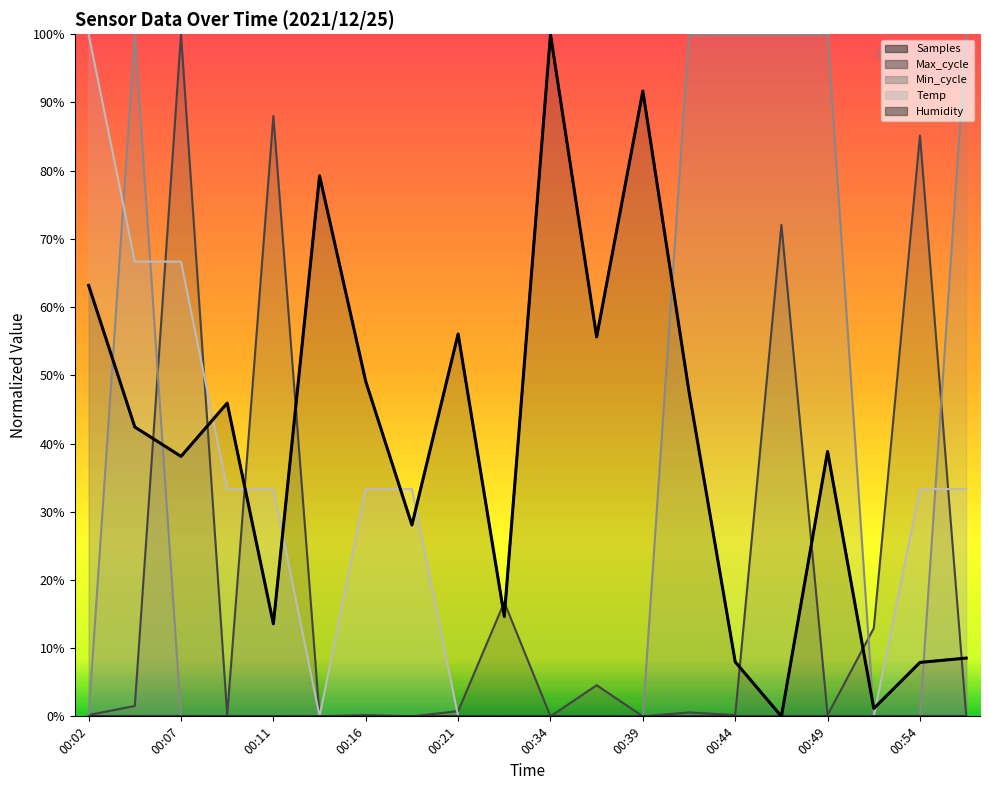

What is the approximate value at 11?

55.6